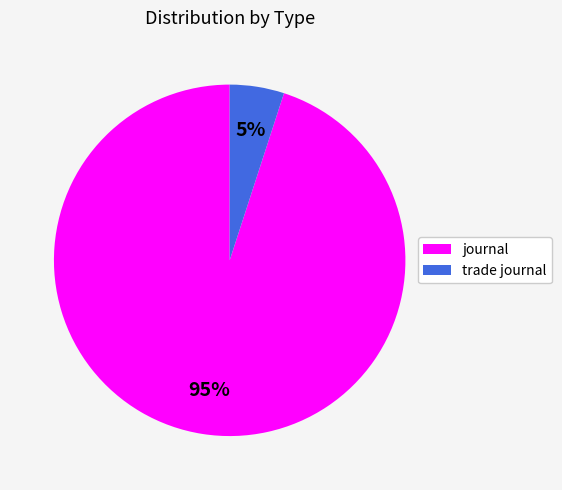

To the nearest percent, what is the difference between the journal and trade journal slice percentages?

90%